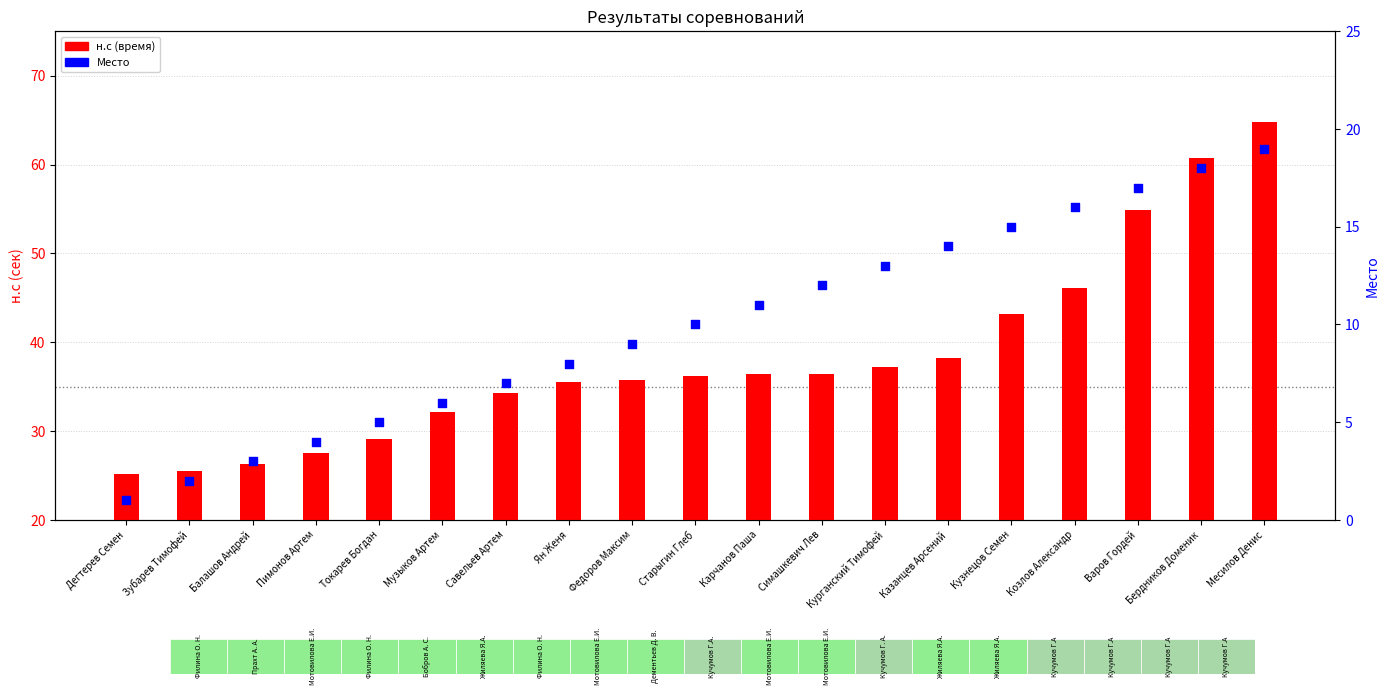

What is the total value across all series at Балашов Андрей?

29.4